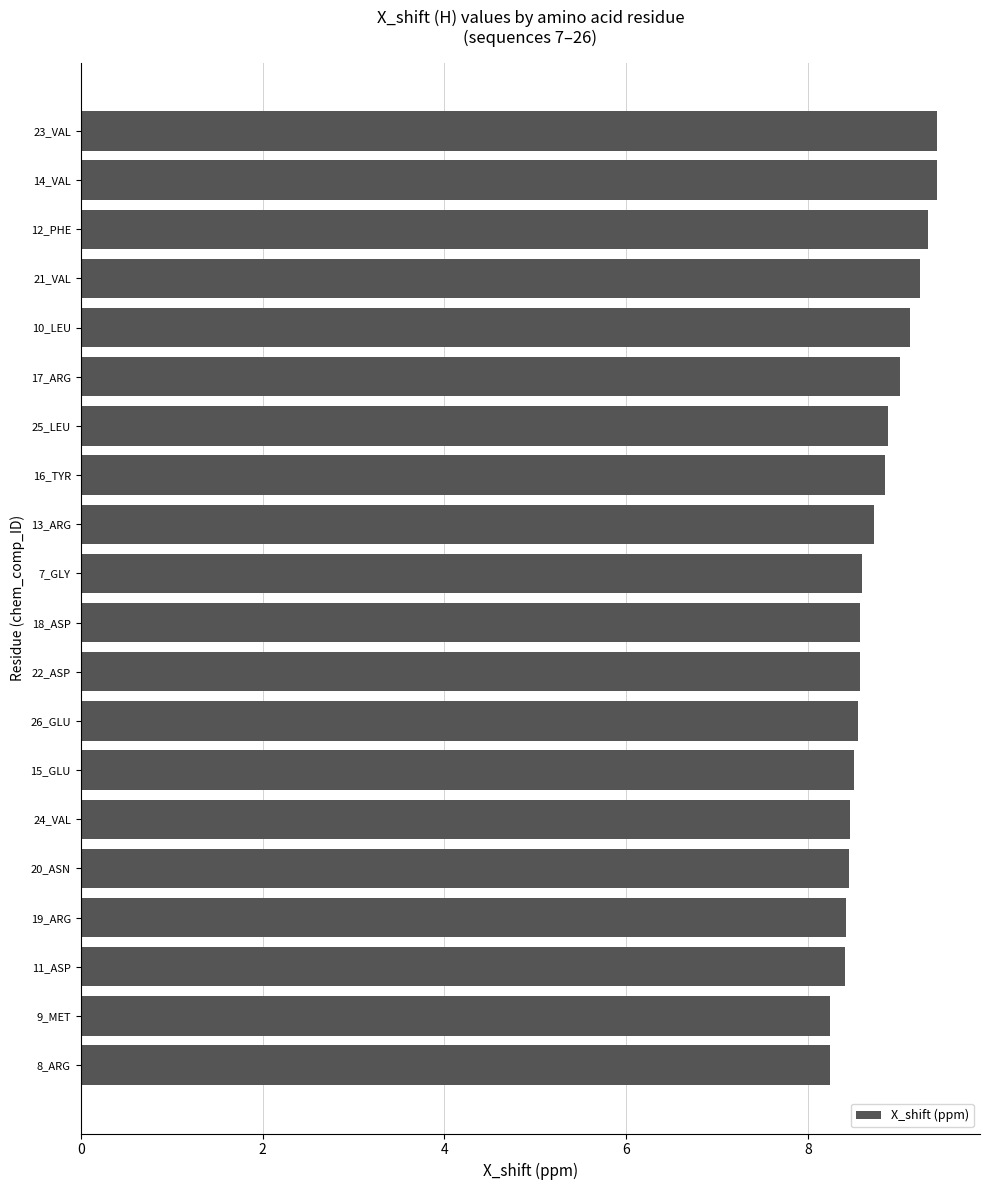

What is the difference between the maximum and minimum values?

1.2